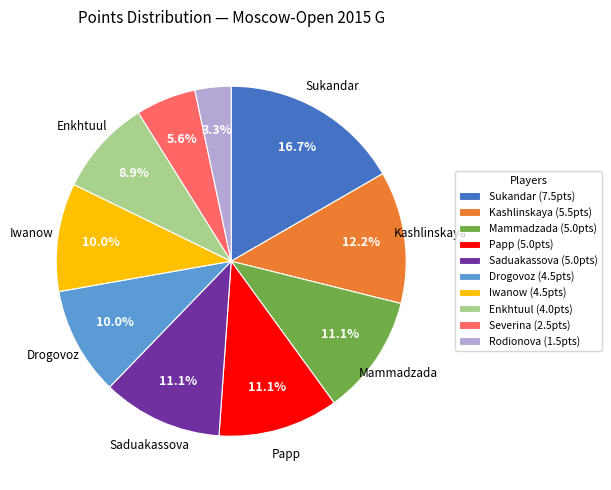

Which slice is the smallest?

Rodionova (1.5pts)